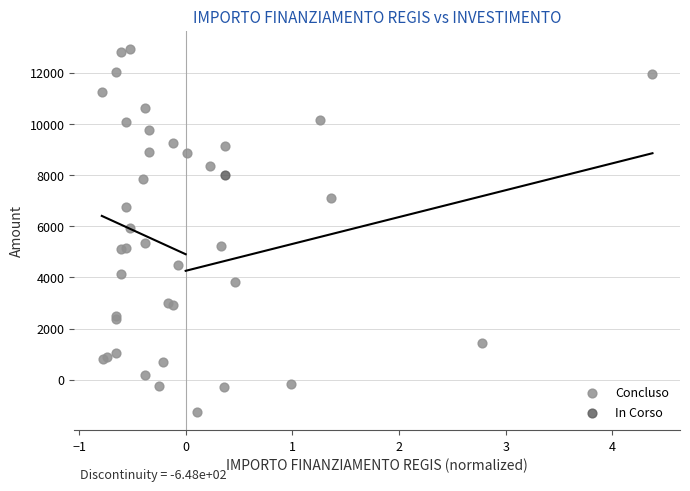

What are all the series names shown in the legend?

Concluso, In Corso